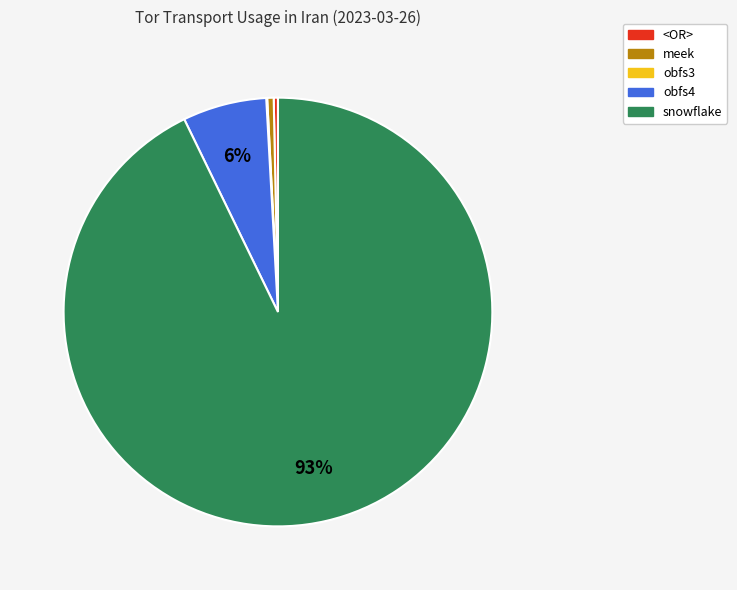

What is the majority slice?

snowflake